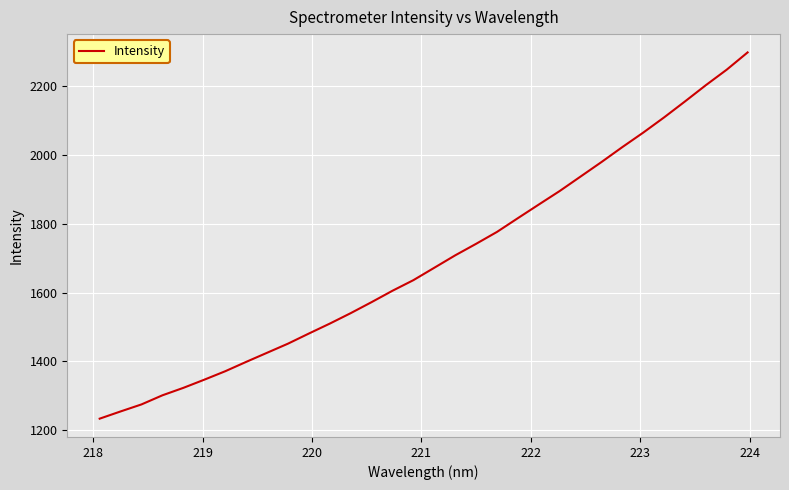

What is the smallest value displayed?

1233.2